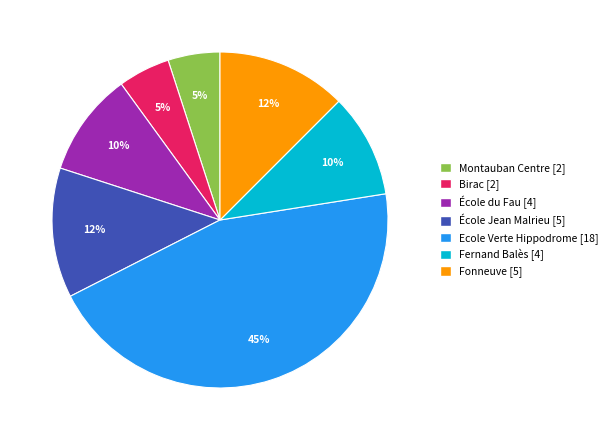

The Ecole Verte Hippodrome slice represents 38% of the pie. True or false?

False